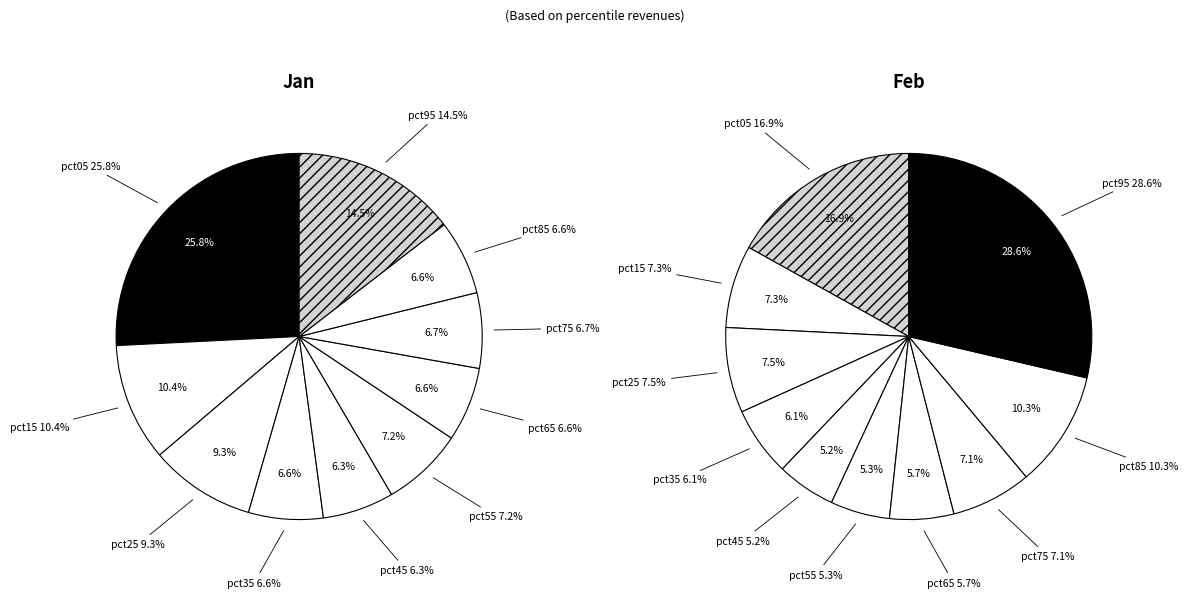

To the nearest percent, what is the combined percentage of 2 and 7?

16%